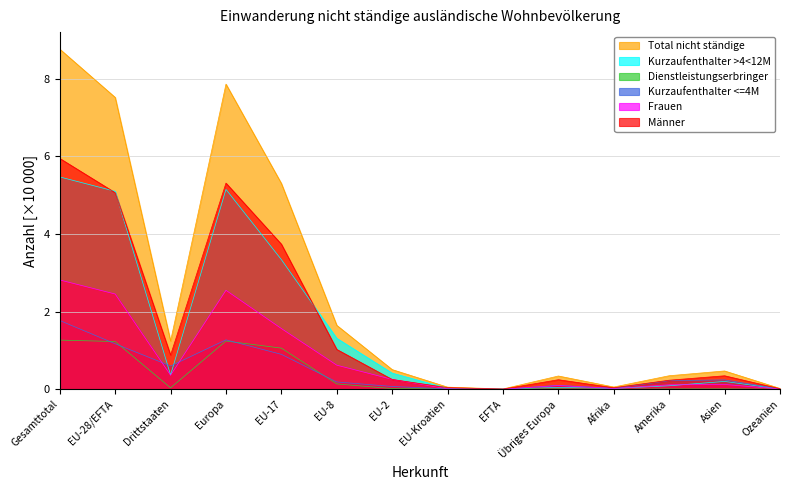

Reading left to right, list all the values displayed in this chart.

Total nicht ständige: Gesamttotal=8.8	EU-28/EFTA=7.5	Drittstaaten=1.2	Europa=7.9	EU-17=5.3	EU-8=1.6	EU-2=0.5	EU-Kroatien=0.1	EFTA=0.0	Übriges Europa=0.3	Afrika=0.1	Amerika=0.3	Asien=0.5	Ozeanien=0.0
Kurzaufenthalter >4<12M: Gesamttotal=5.5	EU-28/EFTA=5.1	Drittstaaten=0.4	Europa=5.1	EU-17=3.3	EU-8=1.3	EU-2=0.4	EU-Kroatien=0.0	EFTA=0.0	Übriges Europa=0.0	Afrika=0.0	Amerika=0.1	Asien=0.2	Ozeanien=0.0
Dienstleistungserbringer: Gesamttotal=1.3	EU-28/EFTA=1.2	Drittstaaten=0.0	Europa=1.2	EU-17=1.1	EU-8=0.1	EU-2=0.0	EU-Kroatien=0.0	EFTA=0.0	Übriges Europa=0.0	Afrika=0.0	Amerika=0.0	Asien=0.0	Ozeanien=0.0
Kurzaufenthalter <=4M: Gesamttotal=1.8	EU-28/EFTA=1.2	Drittstaaten=0.6	Europa=1.3	EU-17=0.9	EU-8=0.2	EU-2=0.1	EU-Kroatien=0.0	EFTA=0.0	Übriges Europa=0.1	Afrika=0.0	Amerika=0.2	Asien=0.2	Ozeanien=0.0
Frauen: Gesamttotal=2.8	EU-28/EFTA=2.5	Drittstaaten=0.4	Europa=2.6	EU-17=1.6	EU-8=0.6	EU-2=0.3	EU-Kroatien=0.0	EFTA=0.0	Übriges Europa=0.1	Afrika=0.0	Amerika=0.1	Asien=0.1	Ozeanien=0.0
Männer: Gesamttotal=5.9	EU-28/EFTA=5.1	Drittstaaten=0.9	Europa=5.3	EU-17=3.7	EU-8=1.0	EU-2=0.3	EU-Kroatien=0.0	EFTA=0.0	Übriges Europa=0.2	Afrika=0.0	Amerika=0.2	Asien=0.3	Ozeanien=0.0